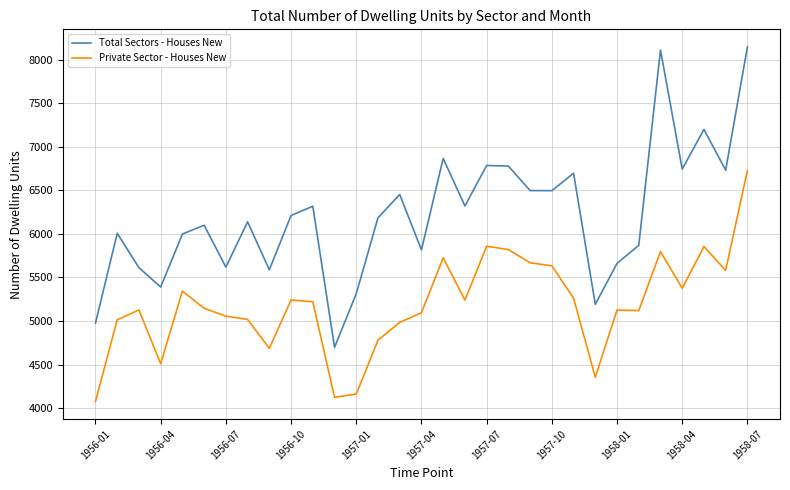

True or false: Private Sector - Houses New has more than 2 points higher than both neighbors.

True